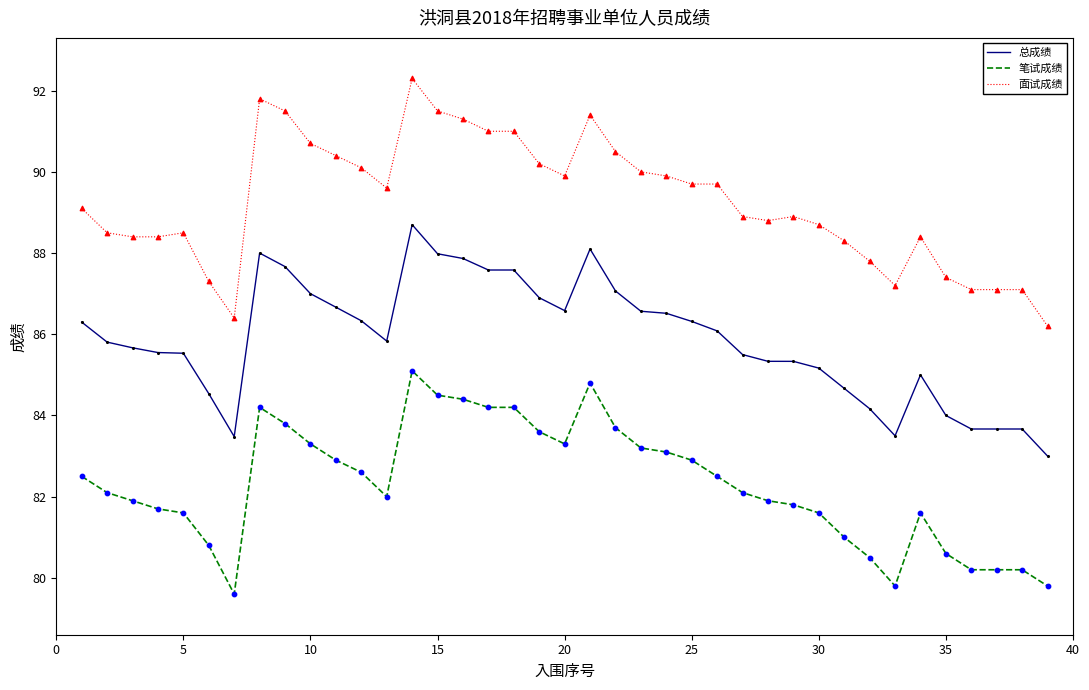

What are all the series names shown in the legend?

总成绩, 笔试成绩, 面试成绩